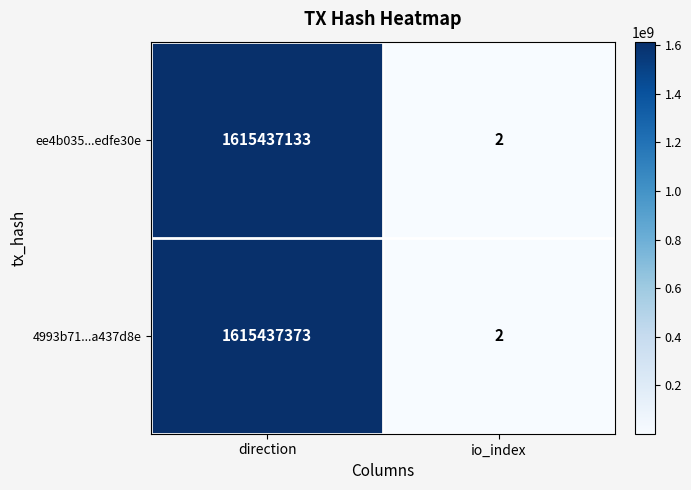

Reading right to left, extract all data points from this chart.

ee4b035...edfe30e: io_index=2	direction=1615437133
4993b71...a437d8e: io_index=2	direction=1615437373